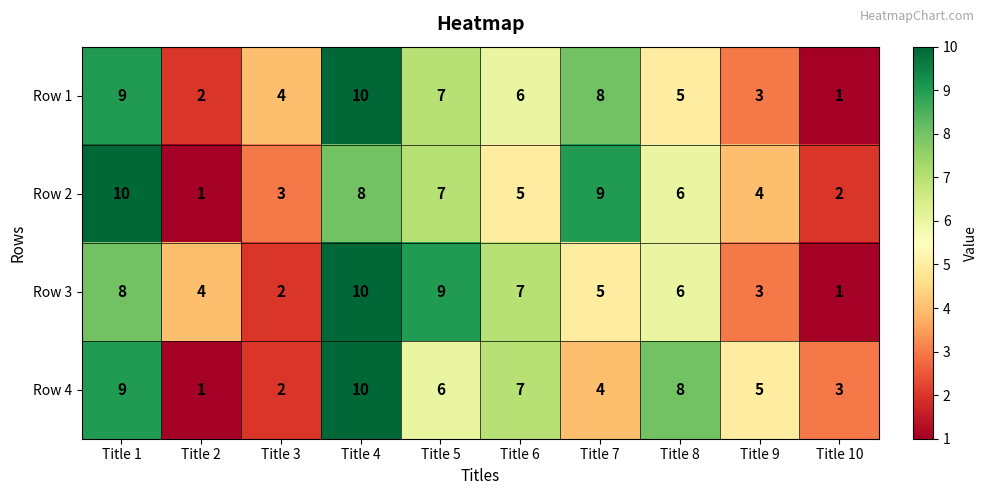

What is the difference between the maximum and minimum values in the Row 4 series?

9